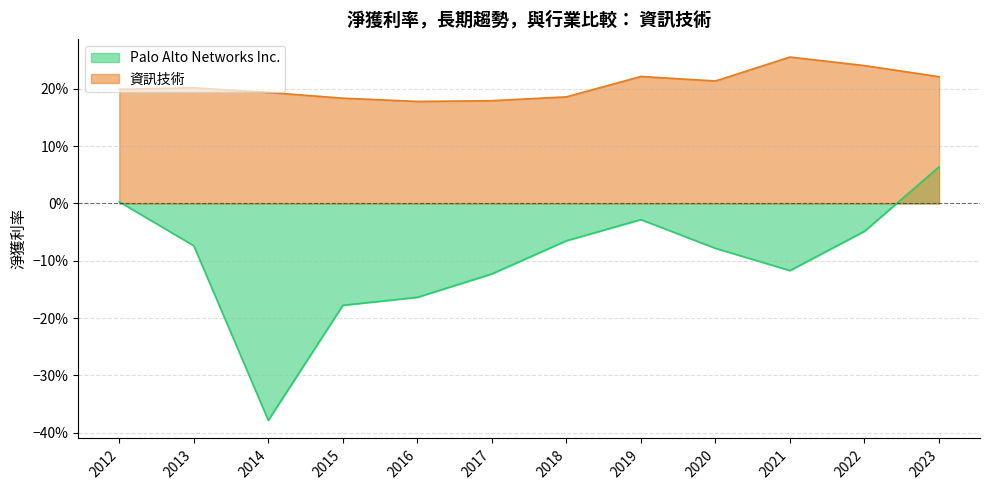

Which series has the largest range (max minus min)?

Palo Alto Networks Inc.